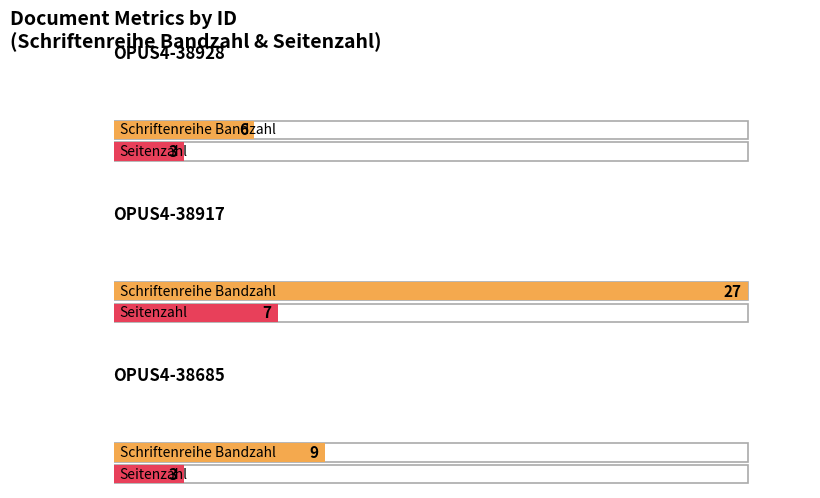

Which has a higher value, OPUS4-38928 or OPUS4-38685?

OPUS4-38685